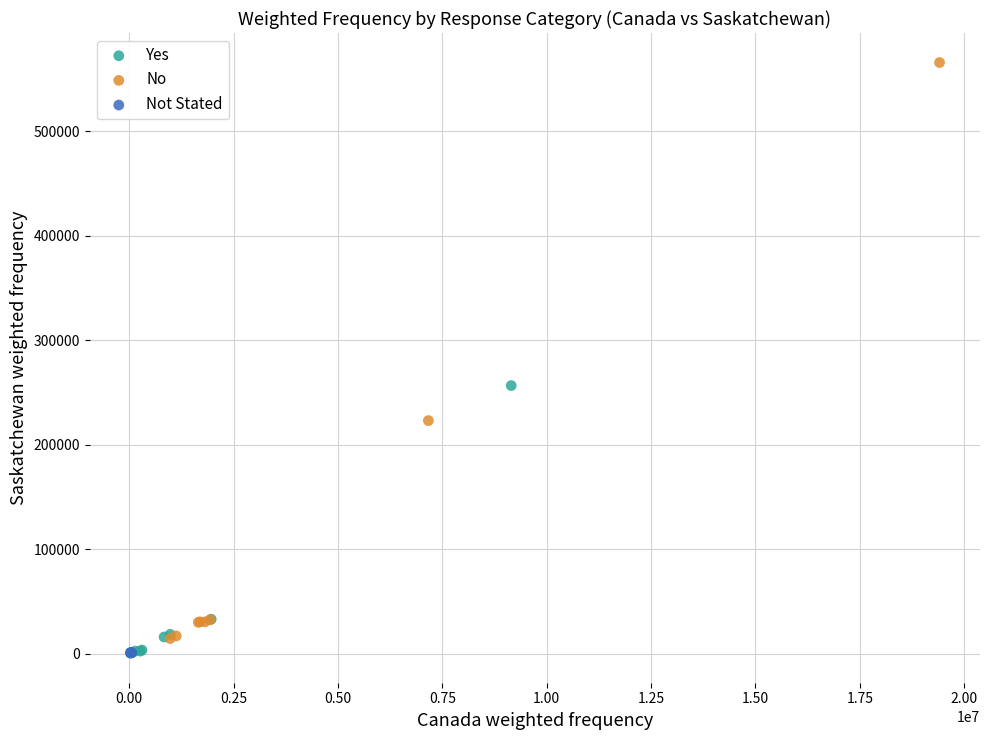

Which series has the widest spread of Y values?

No